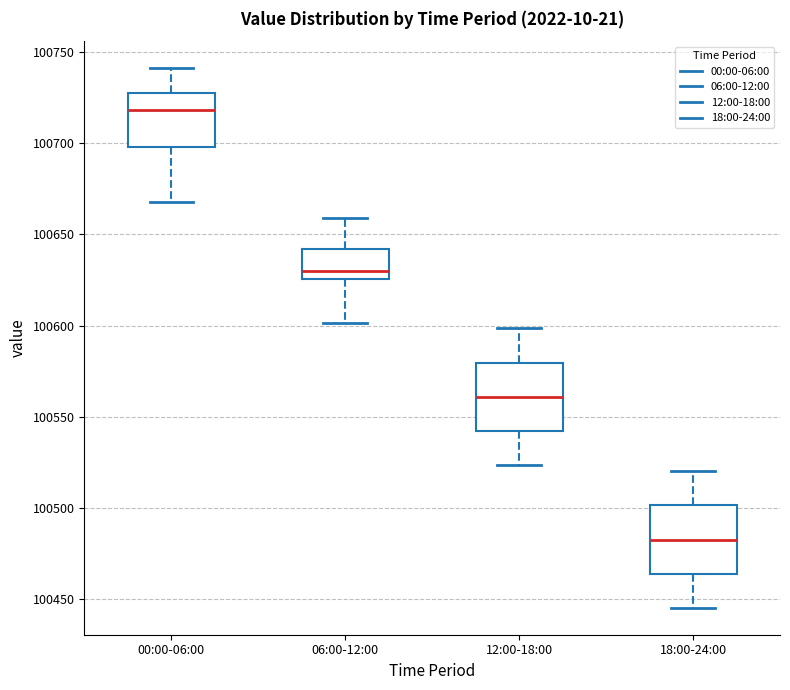

Which box has the lowest median line?

18:00-24:00